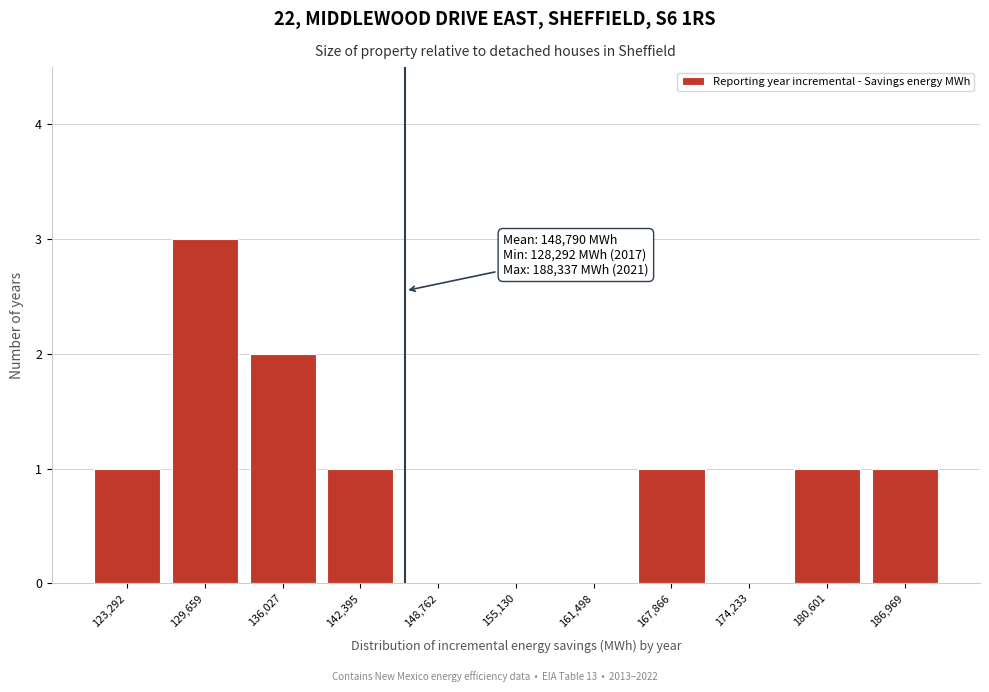

Reading left to right, list all the values displayed in this chart.

123,292=1	129,659=3	136,027=2	142,395=1	148,762=0	155,130=0	161,498=0	167,866=1	174,233=0	180,601=1	186,969=1